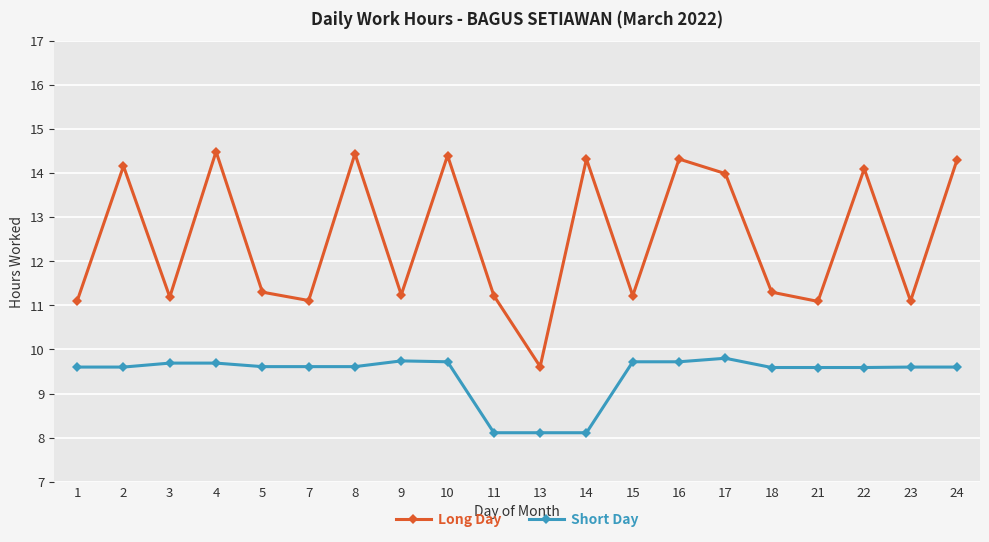

Which series has the widest spread of values?

Long Day